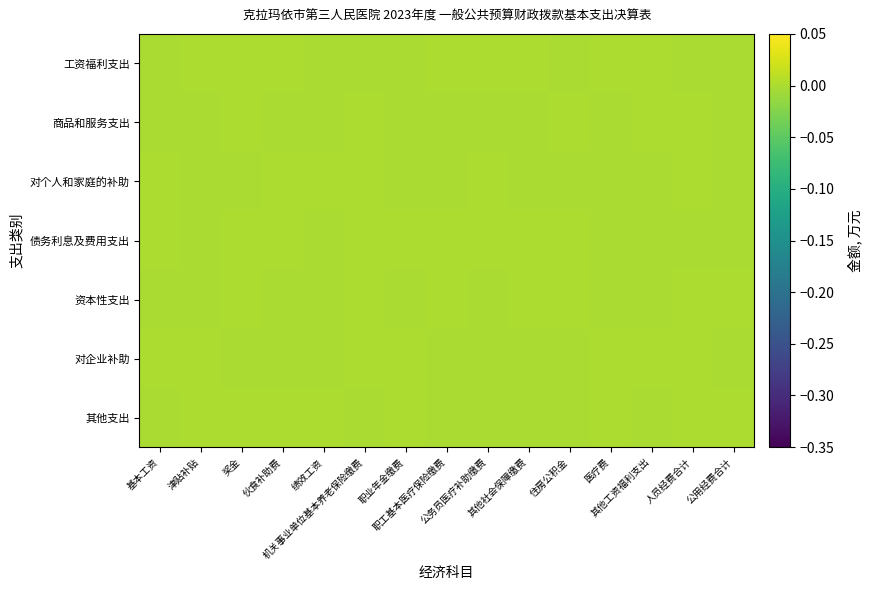

Reading left to right, what are all the values shown in this chart?

工资福利支出: 基本工资=-0.0	津贴补贴=0.0	奖金=0.0	伙食补助费=0.0	绩效工资=-0.0	机关事业单位基本养老保险缴费=-0.0	职业年金缴费=-0.0	职工基本医疗保险缴费=0.0	公务员医疗补助缴费=0.0	其他社会保障缴费=0.0	住房公积金=-0.0	医疗费=0.0	其他工资福利支出=0.0	人员经费合计=-0.0	公用经费合计=-0.0
商品和服务支出: 基本工资=-0.0	津贴补贴=-0.0	奖金=0.0	伙食补助费=-0.0	绩效工资=-0.0	机关事业单位基本养老保险缴费=0.0	职业年金缴费=-0.0	职工基本医疗保险缴费=-0.0	公务员医疗补助缴费=-0.0	其他社会保障缴费=-0.0	住房公积金=0.0	医疗费=-0.0	其他工资福利支出=0.0	人员经费合计=0.0	公用经费合计=-0.0
对个人和家庭的补助: 基本工资=0.0	津贴补贴=-0.0	奖金=-0.0	伙食补助费=0.0	绩效工资=0.0	机关事业单位基本养老保险缴费=0.0	职业年金缴费=-0.0	职工基本医疗保险缴费=-0.0	公务员医疗补助缴费=0.0	其他社会保障缴费=-0.0	住房公积金=-0.0	医疗费=-0.0	其他工资福利支出=-0.0	人员经费合计=0.0	公用经费合计=-0.0
债务利息及费用支出: 基本工资=0.0	津贴补贴=-0.0	奖金=0.0	伙食补助费=0.0	绩效工资=-0.0	机关事业单位基本养老保险缴费=0.0	职业年金缴费=0.0	职工基本医疗保险缴费=0.0	公务员医疗补助缴费=0.0	其他社会保障缴费=0.0	住房公积金=0.0	医疗费=-0.0	其他工资福利支出=-0.0	人员经费合计=-0.0	公用经费合计=-0.0
资本性支出: 基本工资=-0.0	津贴补贴=-0.0	奖金=0.0	伙食补助费=-0.0	绩效工资=-0.0	机关事业单位基本养老保险缴费=0.0	职业年金缴费=-0.0	职工基本医疗保险缴费=0.0	公务员医疗补助缴费=-0.0	其他社会保障缴费=0.0	住房公积金=0.0	医疗费=-0.0	其他工资福利支出=-0.0	人员经费合计=0.0	公用经费合计=0.0
对企业补助: 基本工资=0.0	津贴补贴=0.0	奖金=-0.0	伙食补助费=-0.0	绩效工资=-0.0	机关事业单位基本养老保险缴费=0.0	职业年金缴费=0.0	职工基本医疗保险缴费=-0.0	公务员医疗补助缴费=-0.0	其他社会保障缴费=-0.0	住房公积金=-0.0	医疗费=0.0	其他工资福利支出=0.0	人员经费合计=0.0	公用经费合计=-0.0
其他支出: 基本工资=-0.0	津贴补贴=0.0	奖金=0.0	伙食补助费=0.0	绩效工资=0.0	机关事业单位基本养老保险缴费=-0.0	职业年金缴费=0.0	职工基本医疗保险缴费=-0.0	公务员医疗补助缴费=-0.0	其他社会保障缴费=-0.0	住房公积金=-0.0	医疗费=0.0	其他工资福利支出=-0.0	人员经费合计=0.0	公用经费合计=0.0